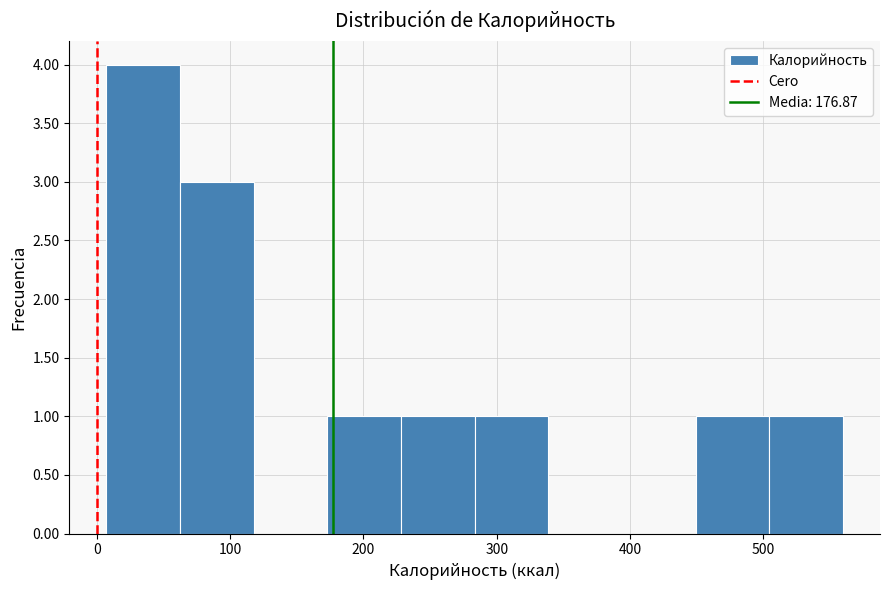

Reading left to right, transcribe this chart: for each bar, give the range it covers on the x-axis and its height. Neither the bar edges nor the heights are printed on the chart, so give them approximately, as read against the axes.

10 to 60: 4
60 to 120: 3
120 to 170: 0
170 to 230: 1
230 to 280: 1
280 to 340: 1
340 to 390: 0
390 to 450: 0
450 to 500: 1
500 to 560: 1